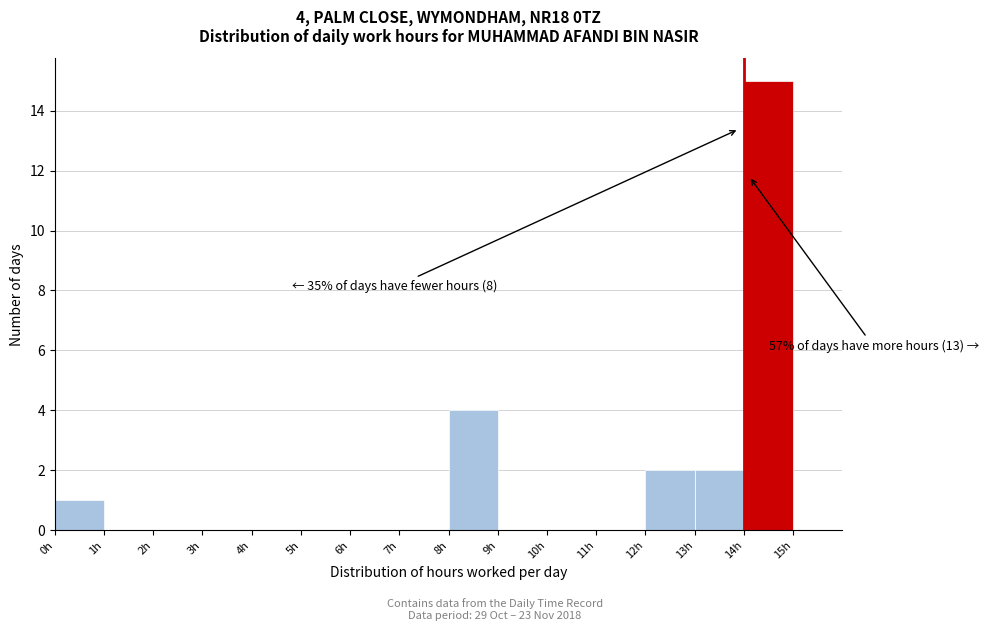

Which range on the x-axis has the tallest bar?

14 to 15